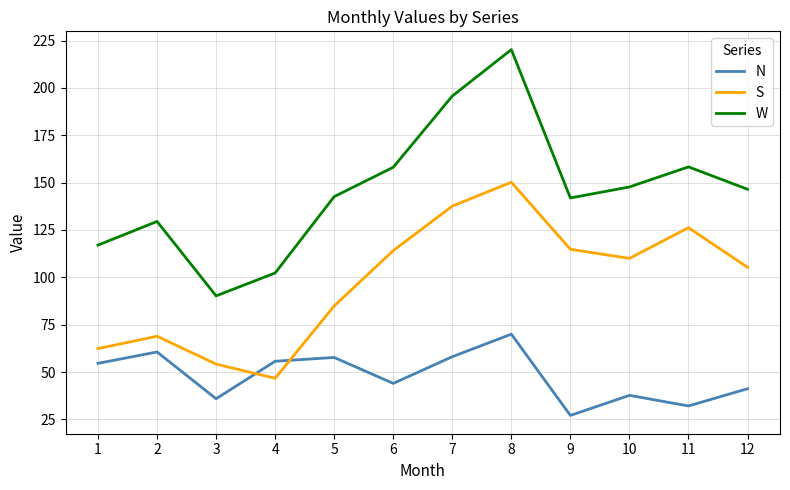

Rank the series by their average value, from highest to lowest.

W, S, N